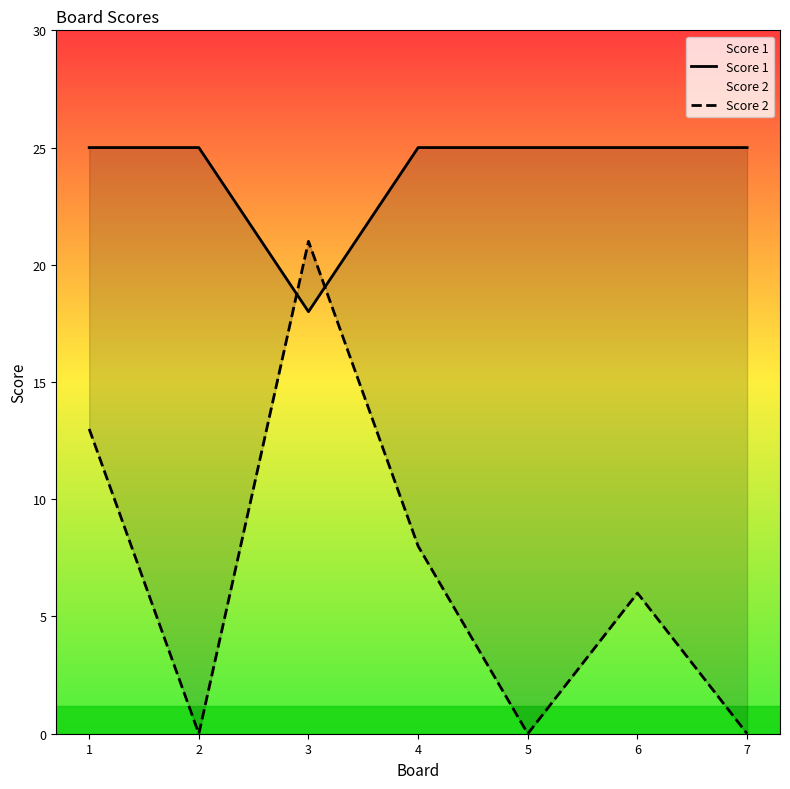

True or false: Score 2 has a value of -7 at 7.

False